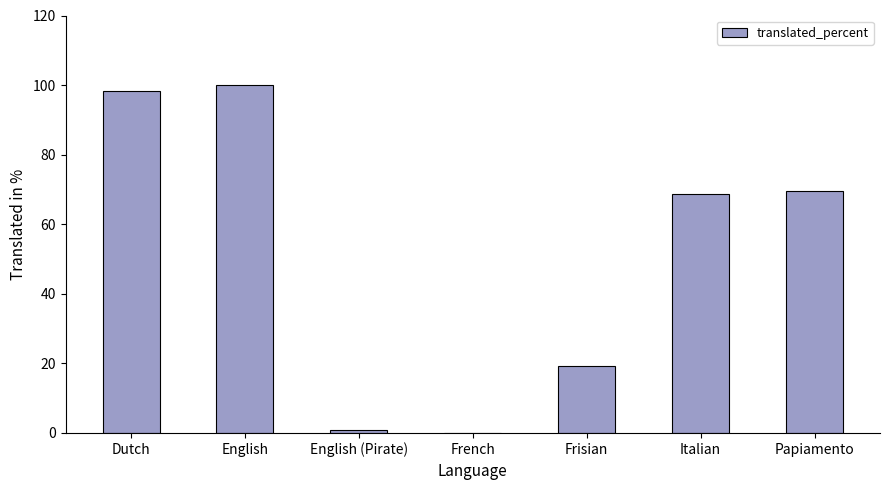

Which has a higher value, English or Dutch?

English